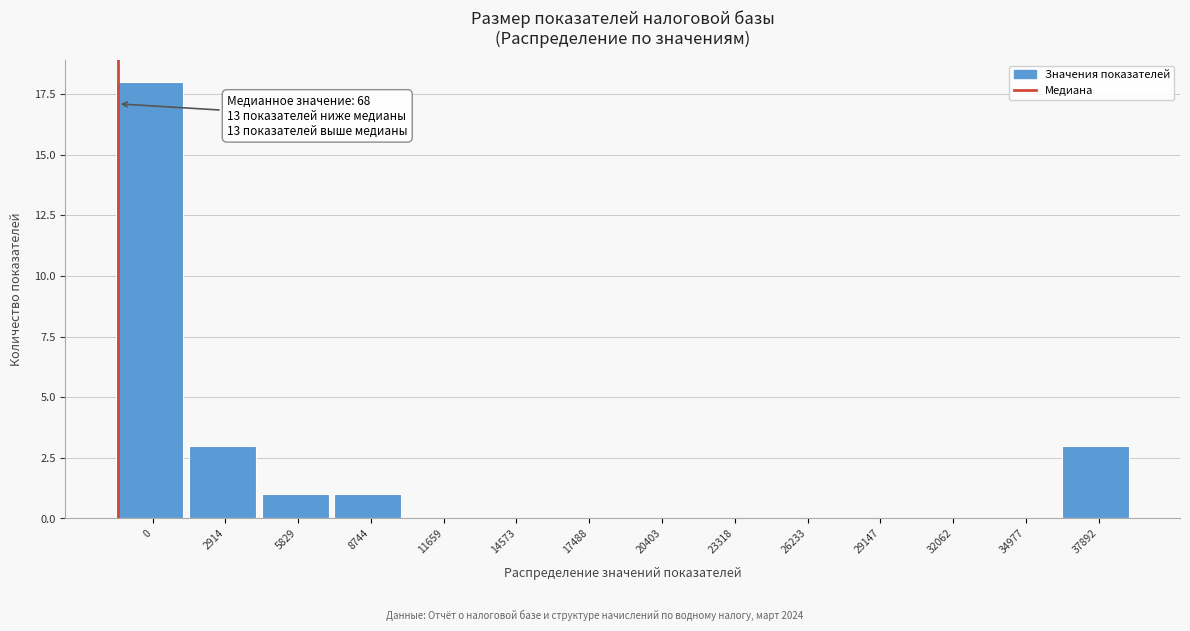

Reading left to right, transcribe all the data shown in this chart.

0=18	2914=3	5829=1	8744=1	11659=0	14573=0	17488=0	20403=0	23318=0	26233=0	29147=0	32062=0	34977=0	37892=3